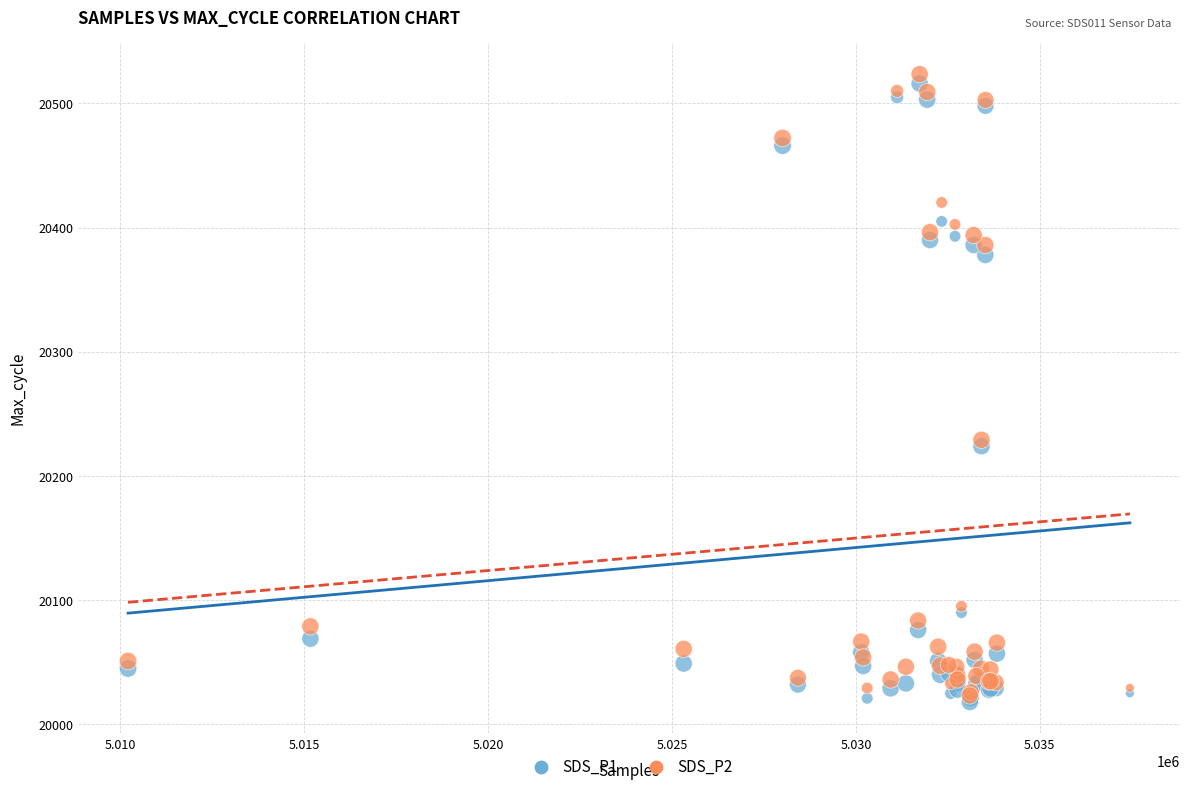

Which series contains the highest Y value?

SDS_P2